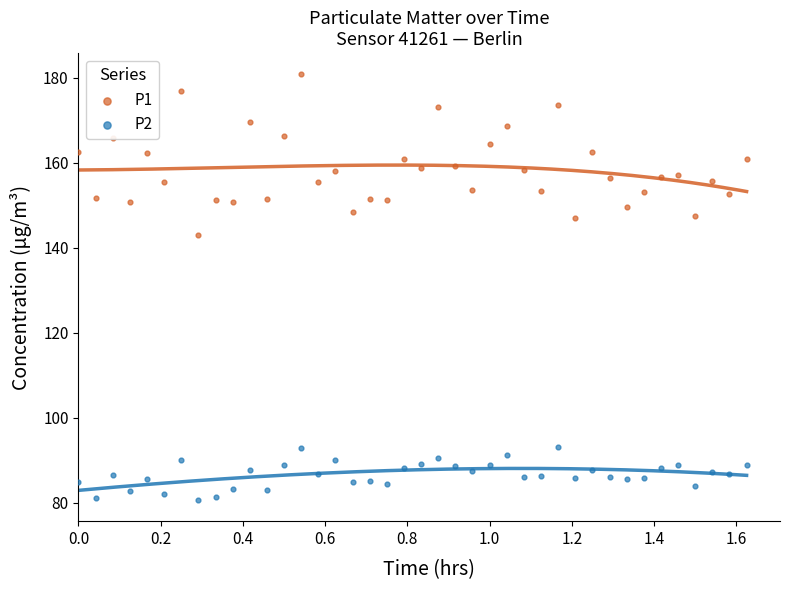

What are all the series names shown in the legend?

P1, P2